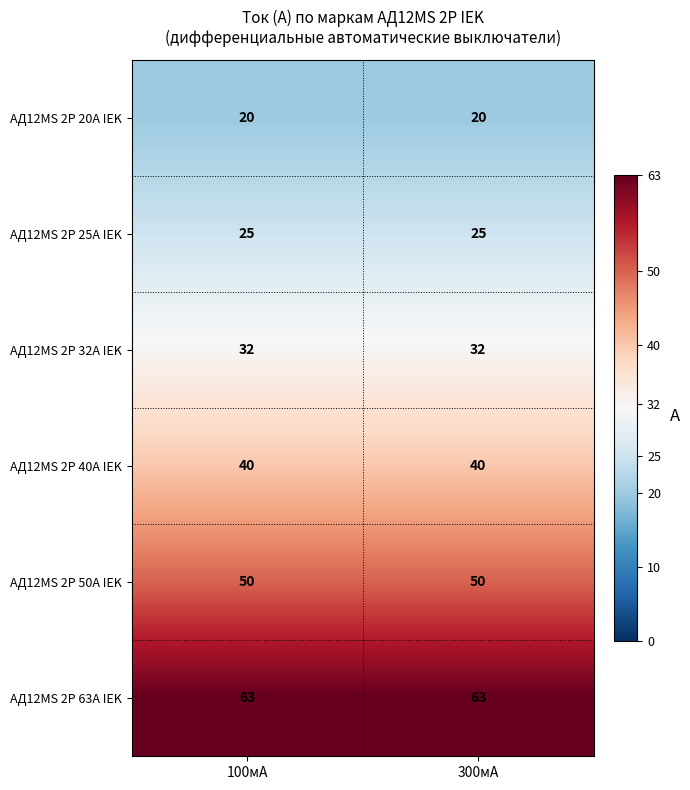

What is the difference between the highest and lowest values at 100мА?

43